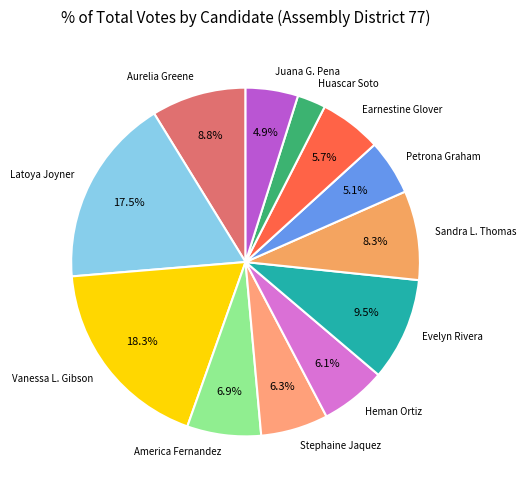

Which has a higher value, Stephaine Jaquez or Earnestine Glover?

Stephaine Jaquez